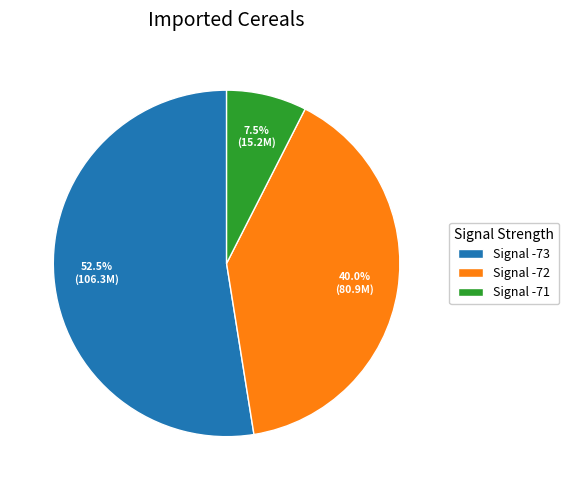

Which category has the biggest portion of the pie?

Signal -73